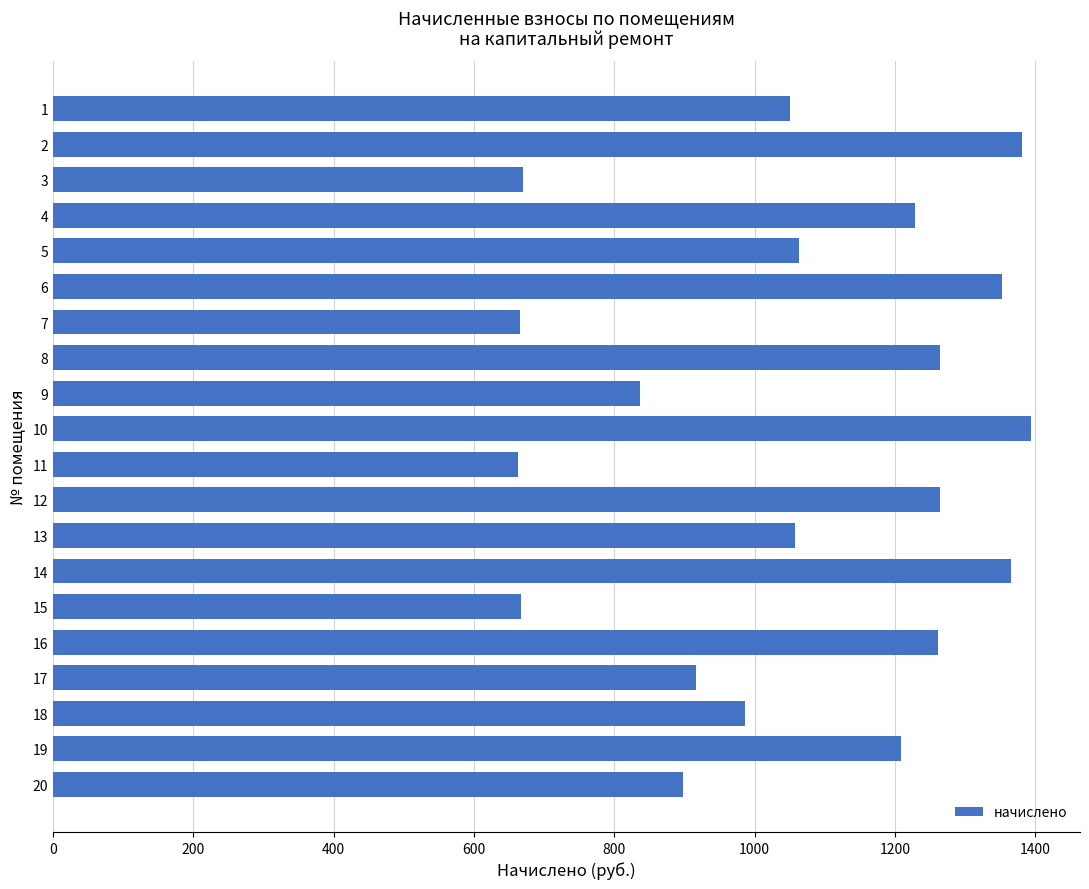

What is the maximum value shown in the chart?

1393.9